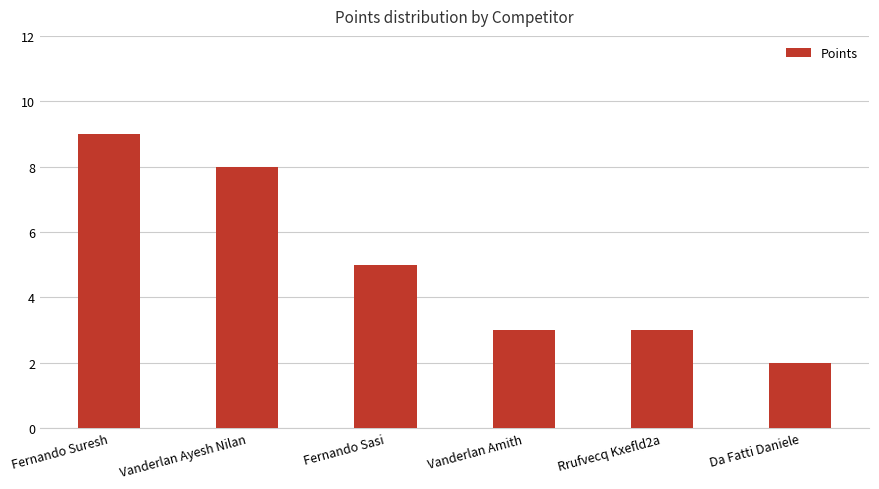

What is the label of the 6th bar from the left?

Da Fatti Daniele